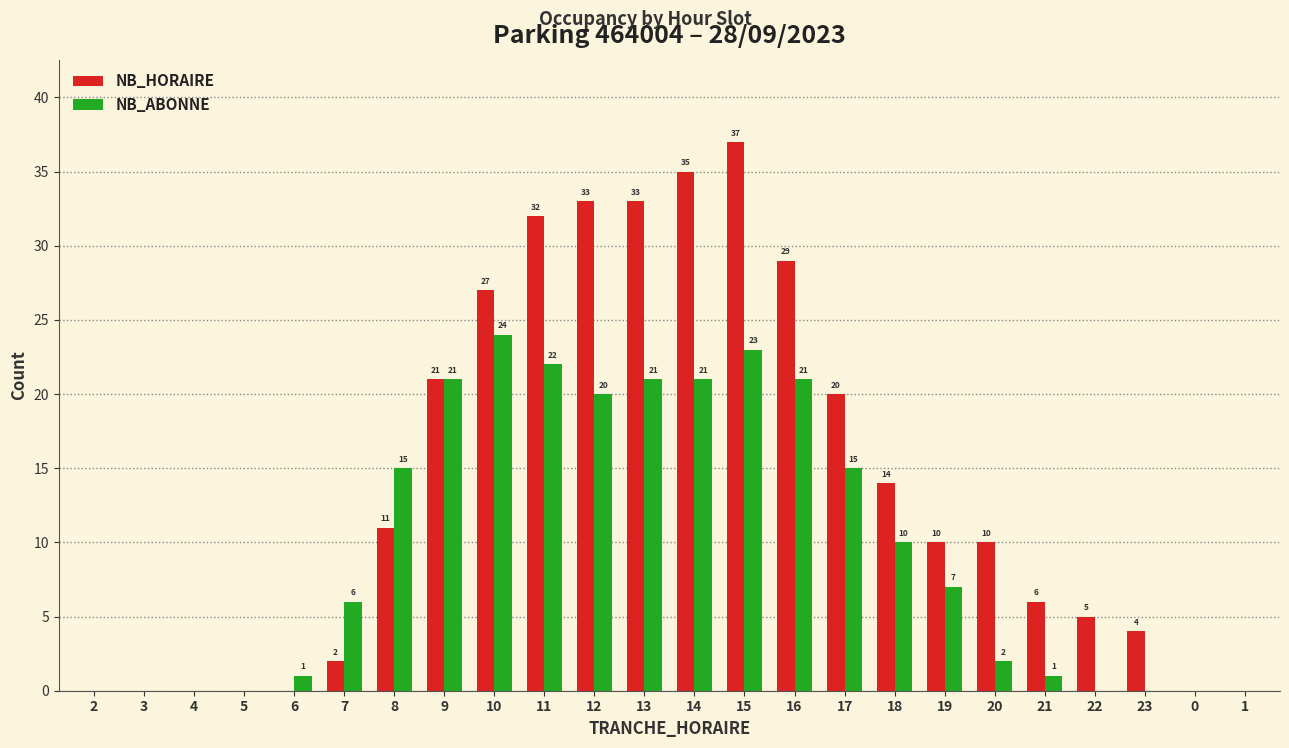

Reading right to left, list all the values displayed in this chart.

NB_HORAIRE: 1=0	0=0	23=4	22=5	21=6	20=10	19=10	18=14	17=20	16=29	15=37	14=35	13=33	12=33	11=32	10=27	9=21	8=11	7=2	6=0	5=0	4=0	3=0	2=0
NB_ABONNE: 1=0	0=0	23=0	22=0	21=1	20=2	19=7	18=10	17=15	16=21	15=23	14=21	13=21	12=20	11=22	10=24	9=21	8=15	7=6	6=1	5=0	4=0	3=0	2=0